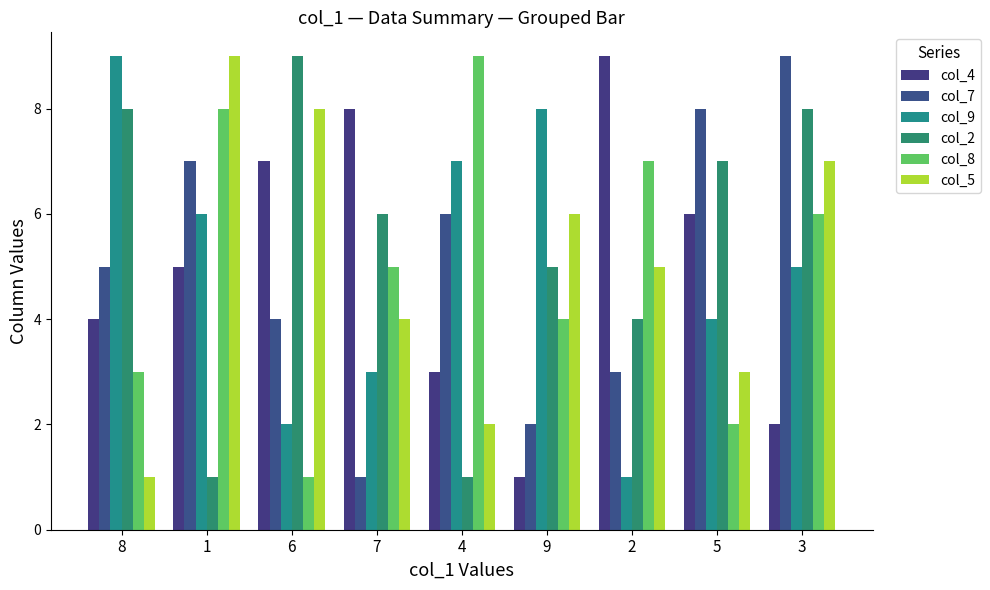

Which series changed the most between 7 and 5?

col_7